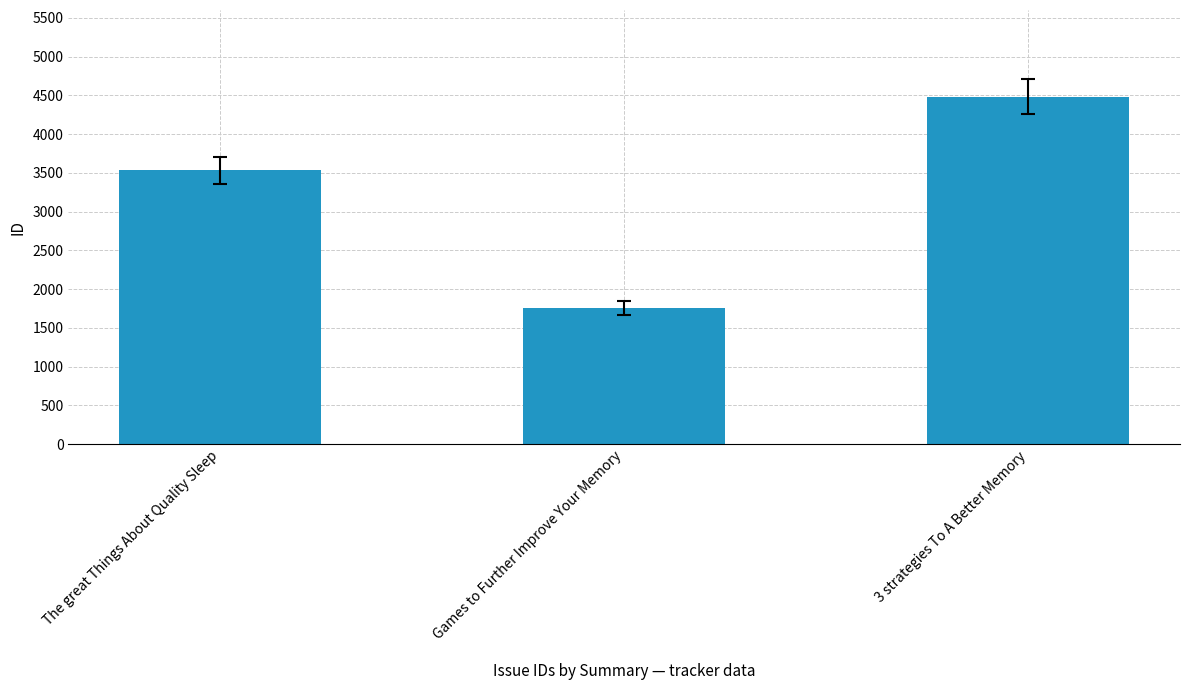

Which label corresponds to the largest value in the chart?

3 strategies To A Better Memory